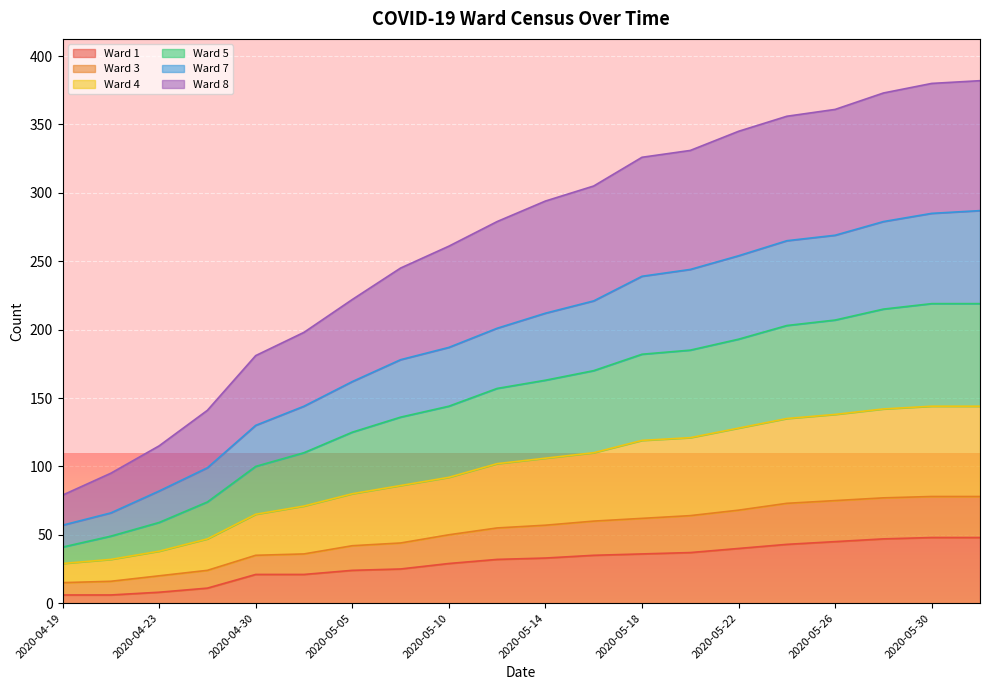

What is the maximum value for Ward 1?

48